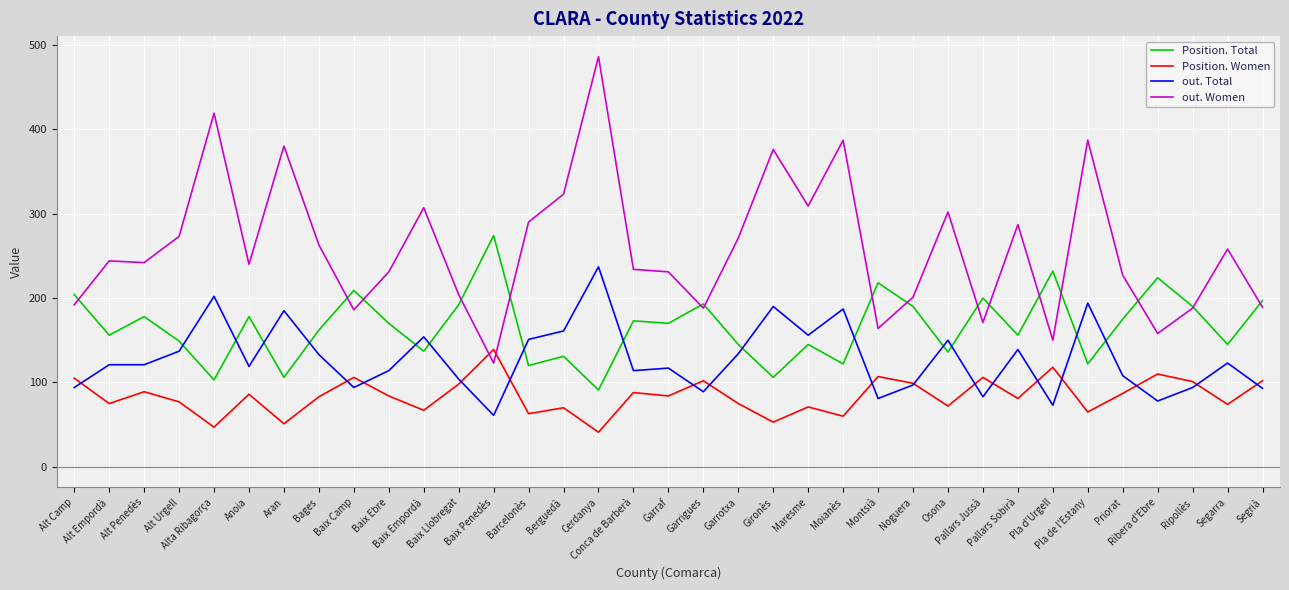

Which series has the largest total across all categories?

out. Women